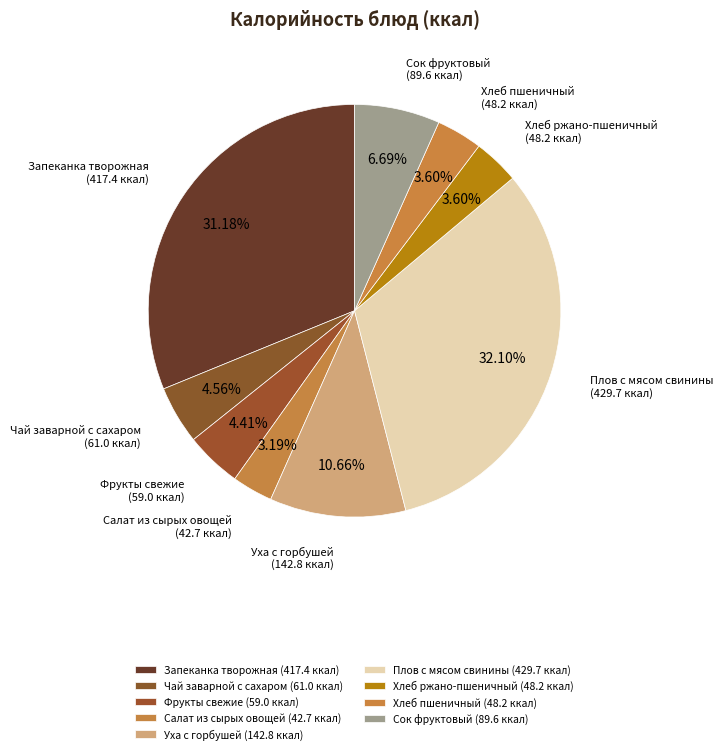

To the nearest percent, what is the combined percentage of Сок фруктовый and Плов с мясом свинины?

39%